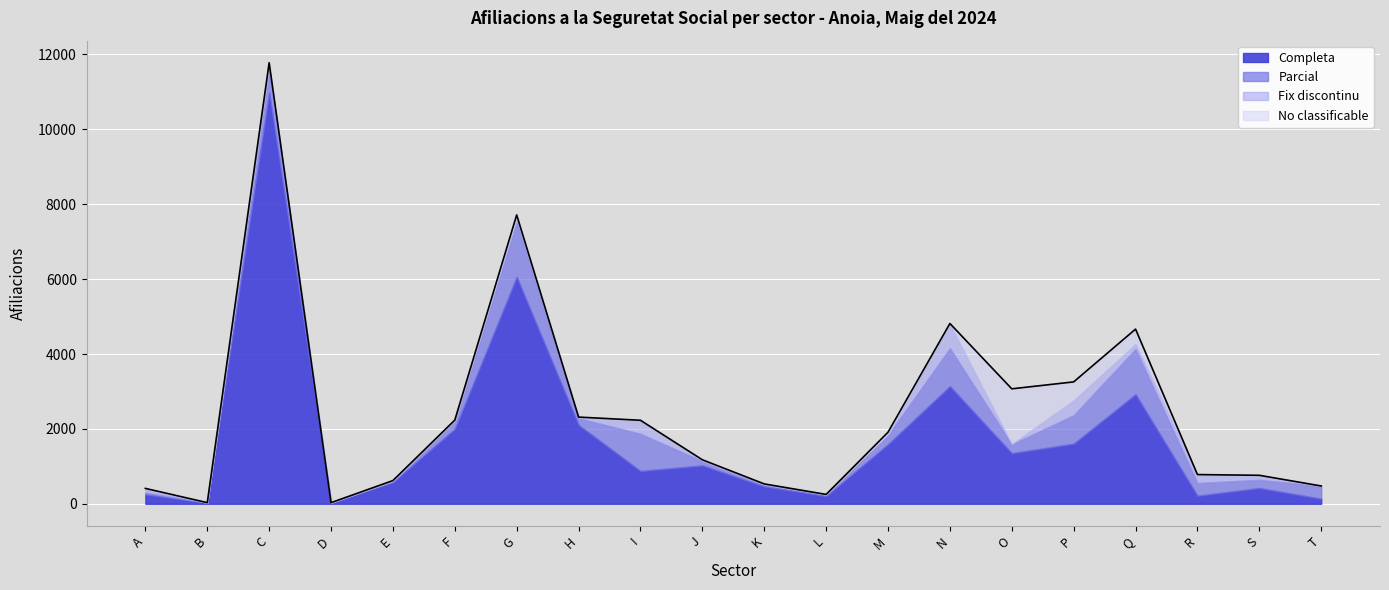

Which category has the lowest value in the Fix discontinu series?

B